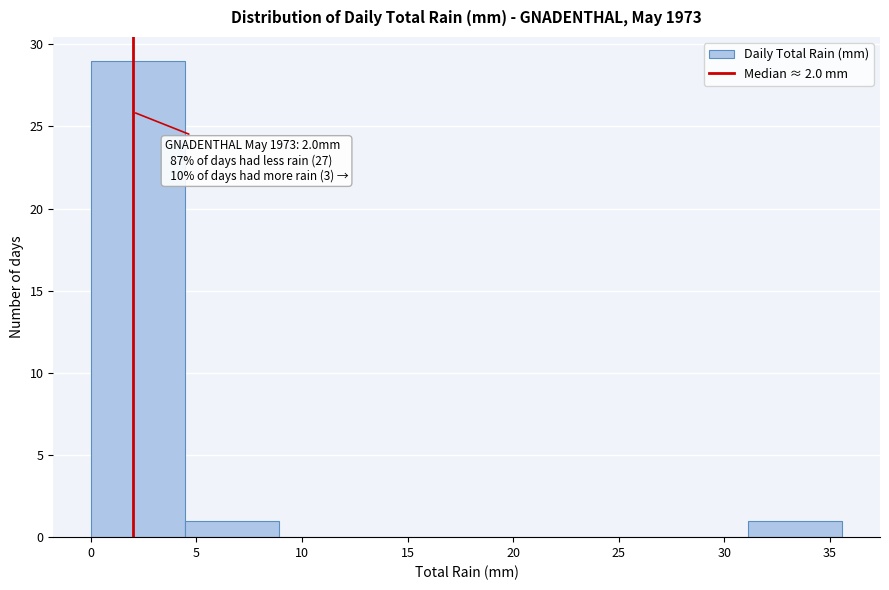

Which range on the x-axis has the tallest bar?

0.00 to 4.45